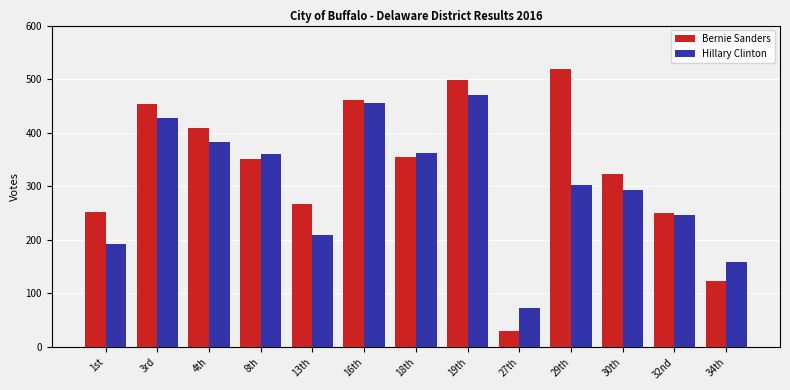

What position from the left is 32nd?

12